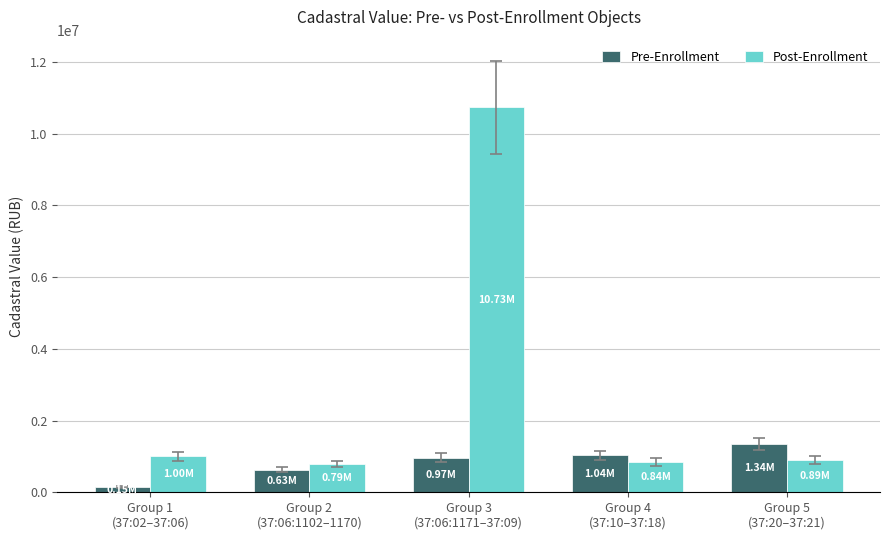

How many groups of bars are there?

5